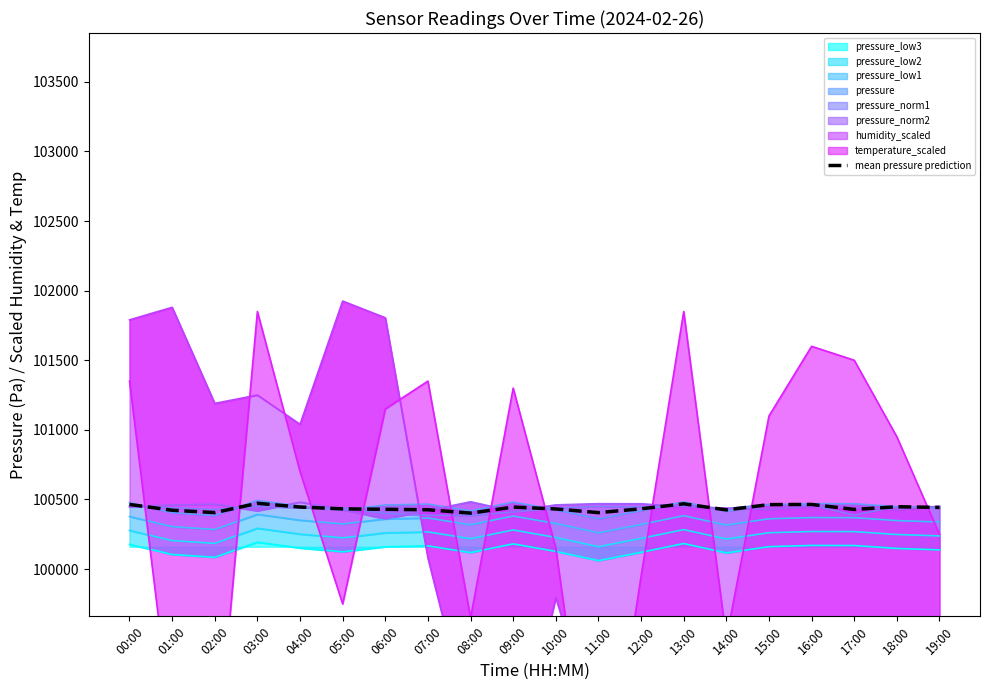

What is the sum of the values at 15:00 and 03:00?

200935.6